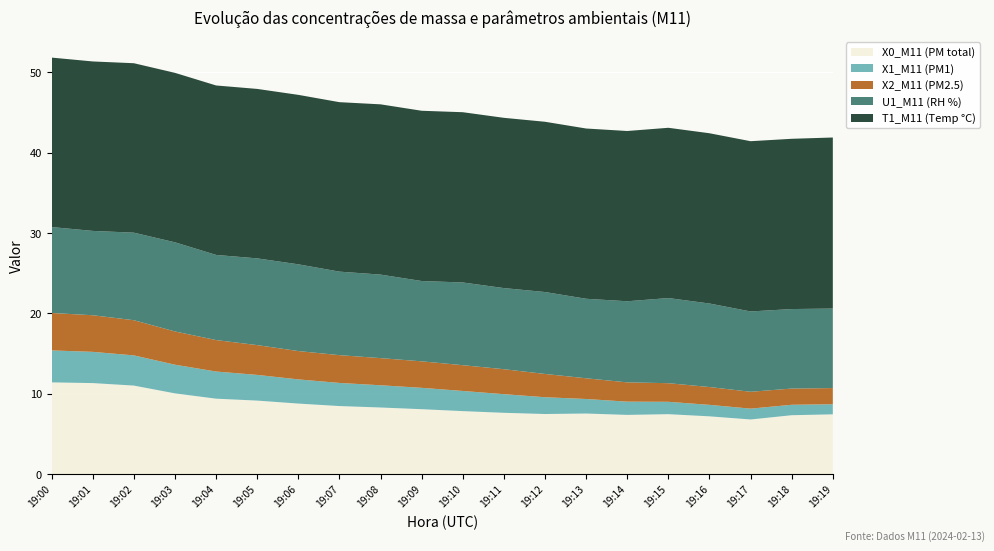

Reading left to right, list all the values displayed in this chart.

X0_M11 (PM total): 19:00=11.4	19:01=11.3	19:02=11.0	19:03=10.0	19:04=9.4	19:05=9.1	19:06=8.8	19:07=8.5	19:08=8.3	19:09=8.1	19:10=7.8	19:11=7.6	19:12=7.5	19:13=7.5	19:14=7.4	19:15=7.5	19:16=7.2	19:17=6.8	19:18=7.3	19:19=7.4
X1_M11 (PM1): 19:00=4.0	19:01=3.9	19:02=3.8	19:03=3.6	19:04=3.4	19:05=3.2	19:06=3.0	19:07=2.9	19:08=2.8	19:09=2.7	19:10=2.5	19:11=2.3	19:12=2.1	19:13=1.8	19:14=1.6	19:15=1.5	19:16=1.4	19:17=1.4	19:18=1.3	19:19=1.3
X2_M11 (PM2.5): 19:00=4.7	19:01=4.6	19:02=4.4	19:03=4.1	19:04=3.9	19:05=3.7	19:06=3.5	19:07=3.5	19:08=3.4	19:09=3.3	19:10=3.2	19:11=3.1	19:12=2.9	19:13=2.6	19:14=2.4	19:15=2.3	19:16=2.2	19:17=2.1	19:18=2.0	19:19=2.0
U1_M11 (RH %): 19:00=10.7	19:01=10.5	19:02=10.9	19:03=11.1	19:04=10.6	19:05=10.8	19:06=10.8	19:07=10.4	19:08=10.4	19:09=10.0	19:10=10.3	19:11=10.1	19:12=10.2	19:13=9.9	19:14=10.1	19:15=10.6	19:16=10.4	19:17=10.0	19:18=9.9	19:19=9.9
T1_M11 (Temp °C): 19:00=21.1	19:01=21.1	19:02=21.1	19:03=21.1	19:04=21.1	19:05=21.1	19:06=21.1	19:07=21.1	19:08=21.2	19:09=21.2	19:10=21.2	19:11=21.2	19:12=21.2	19:13=21.2	19:14=21.2	19:15=21.2	19:16=21.2	19:17=21.2	19:18=21.2	19:19=21.3